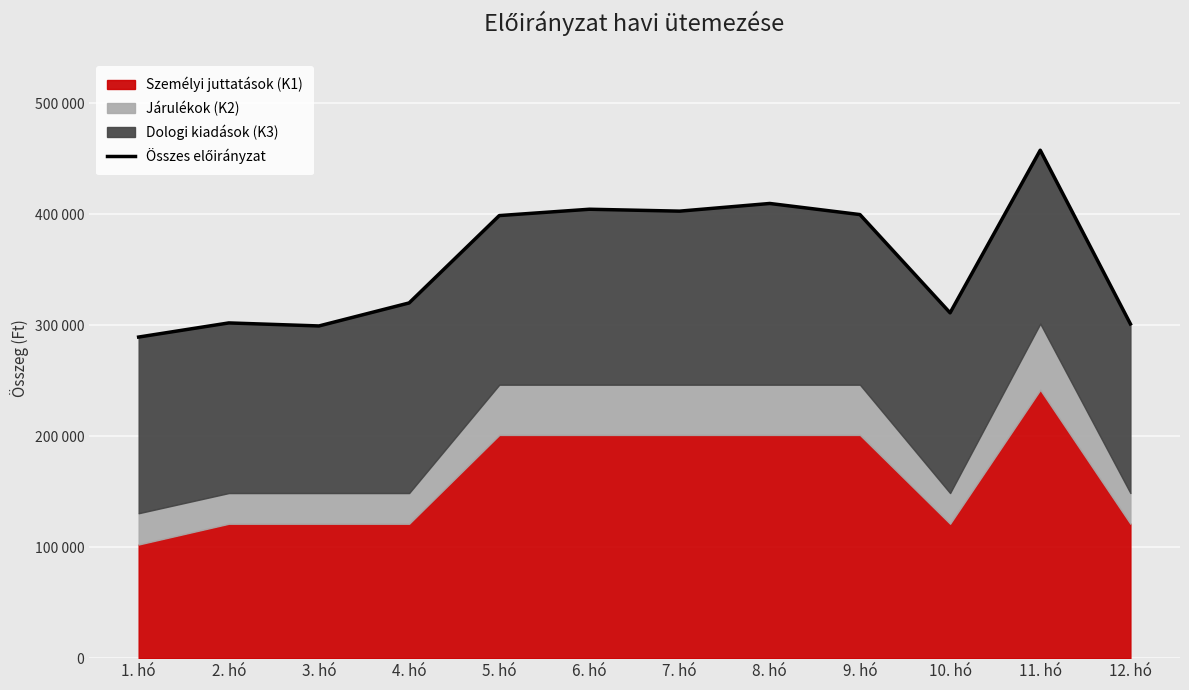

What is the value of the 8th point from the left?

409553